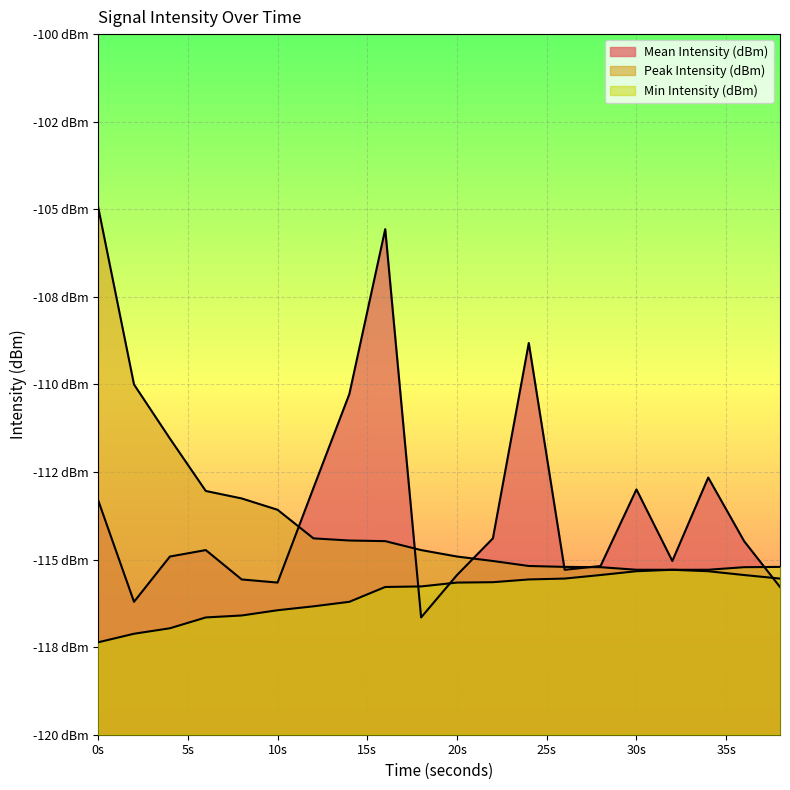

What value does the Min Intensity (dBm) series have at 28?

-115.4